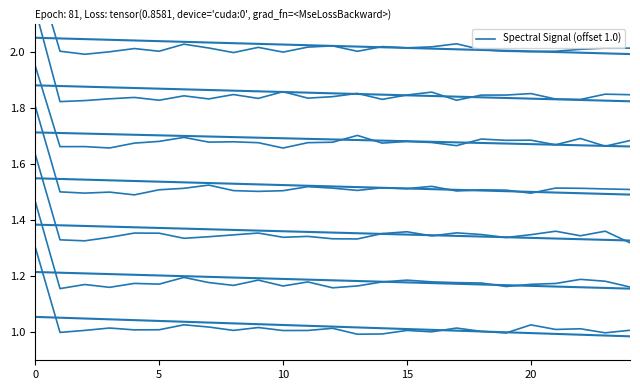

What is the value of the 1st point from the left?

1.8